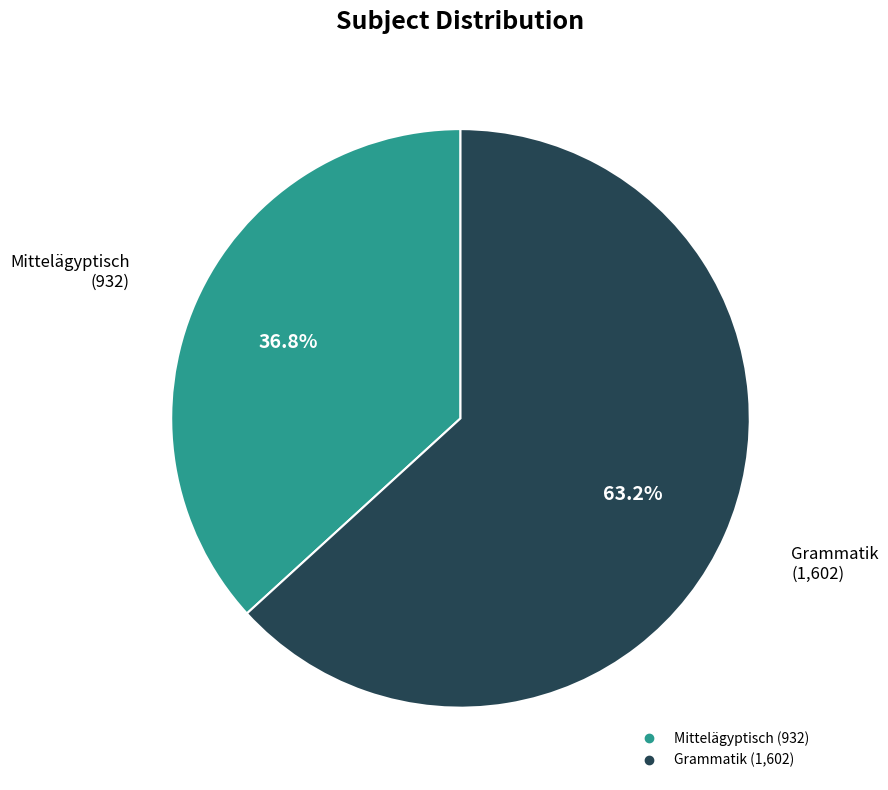

Is Mittelägyptisch the majority of the pie?

No